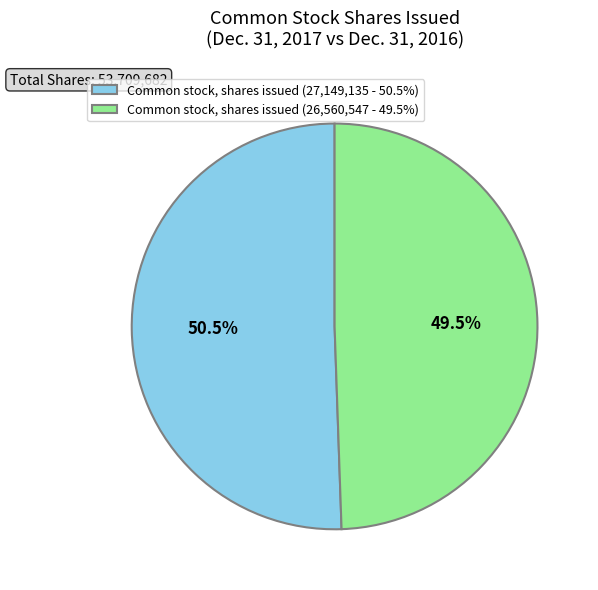

Approximately how many times larger is the value at Common stock, shares issued (26,560,547 - 49.5%) compared to Common stock, shares issued (27,149,135 - 50.5%)?

1.0